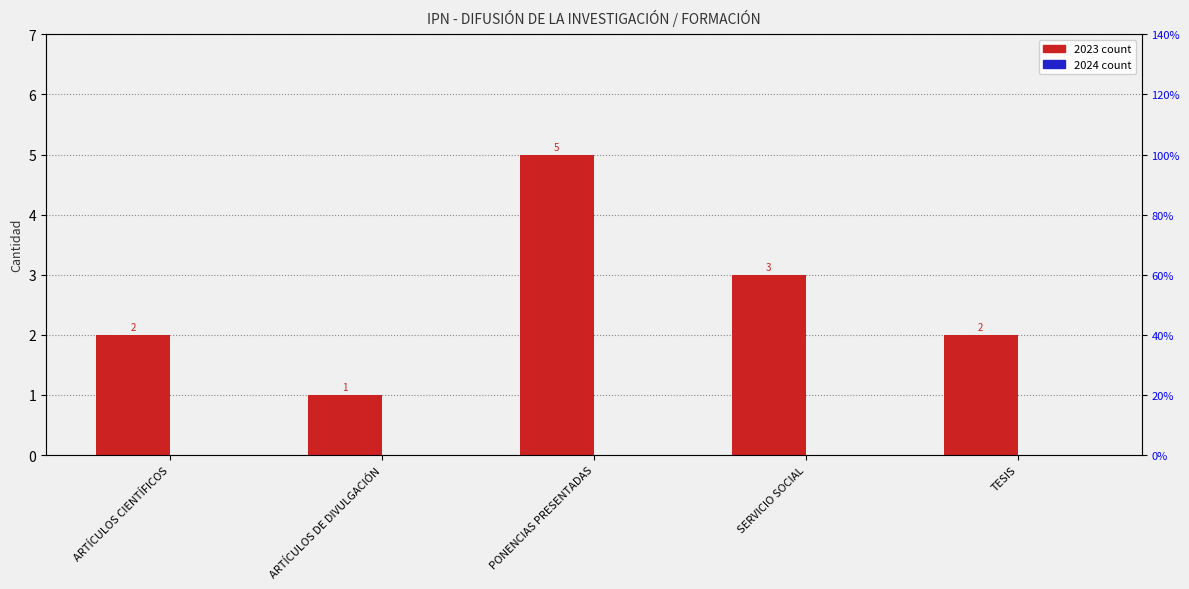

What is the ratio of the value at PONENCIAS PRESENTADAS to the value at TESIS?

2.5